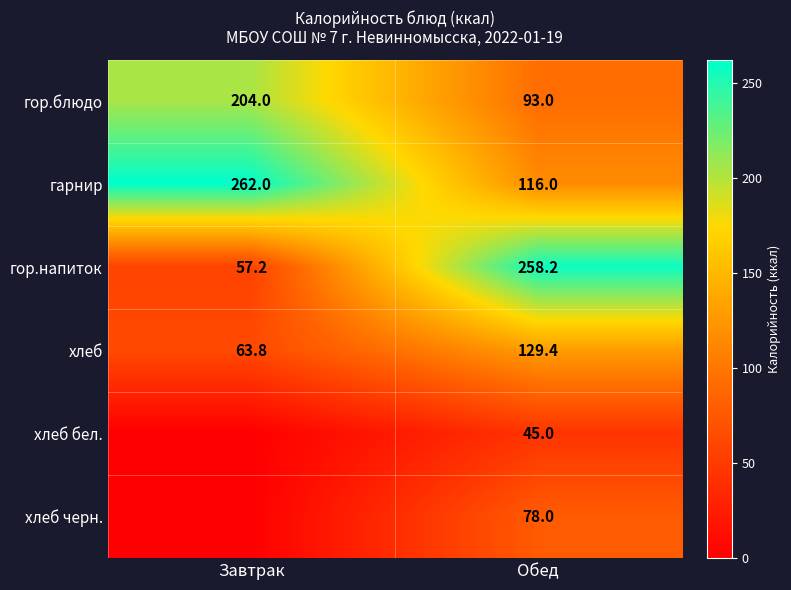

Rank the series at Обед from highest to lowest value.

гор.напиток, хлеб, гарнир, гор.блюдо, хлеб черн., хлеб бел.